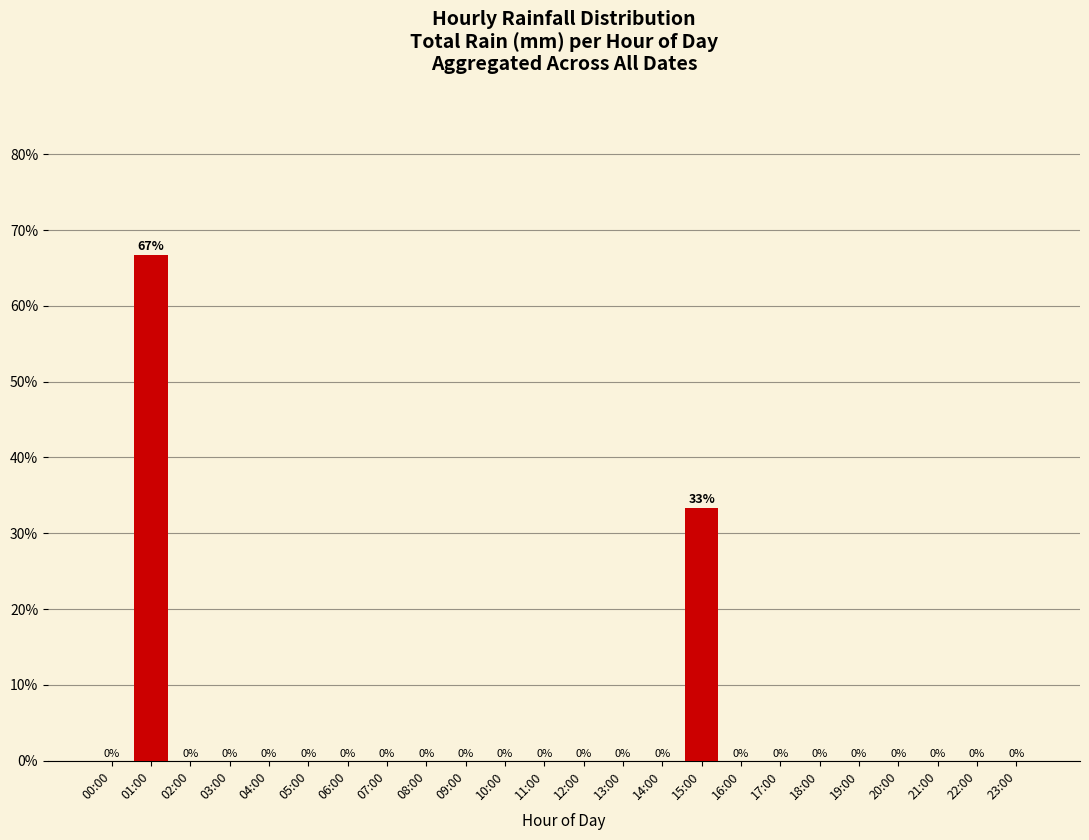

Where is the data nearest to the value 33?

15:00